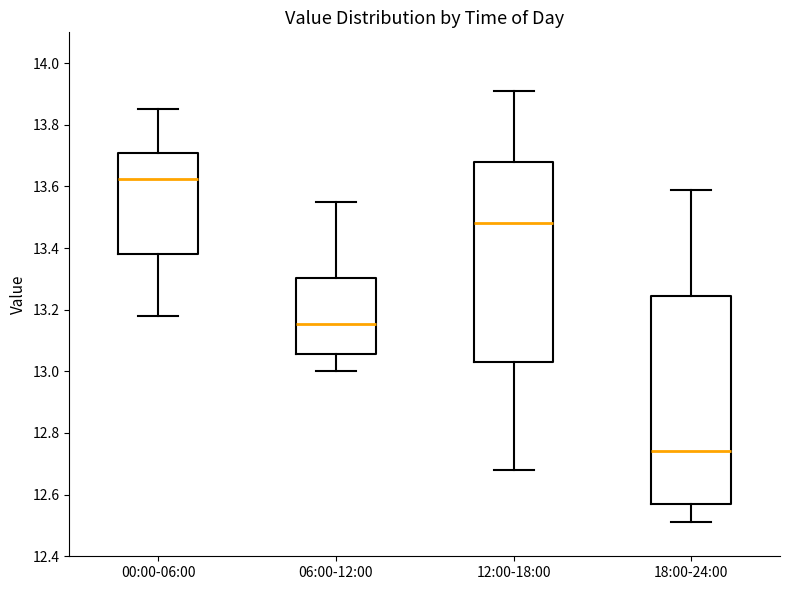

Comparing the boxes themselves (not the whiskers), which one is the tallest?

18:00-24:00